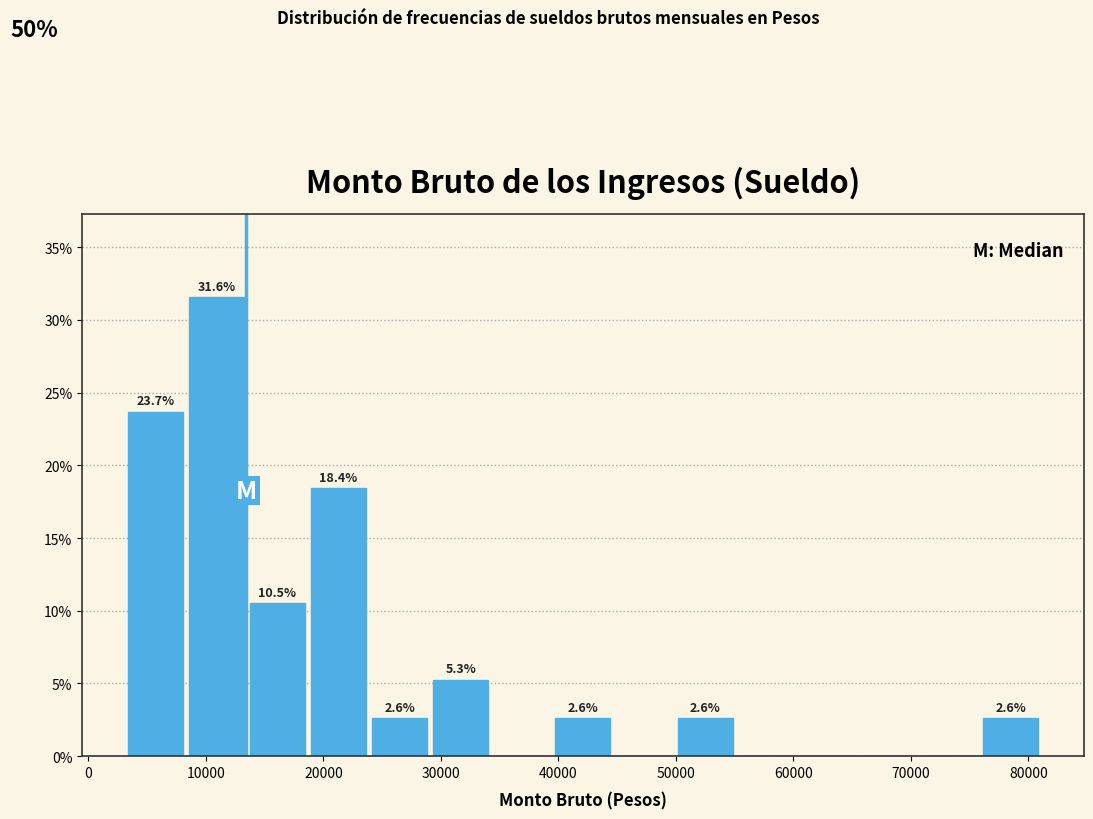

Which range on the x-axis has the tallest bar?

8000 to 13000